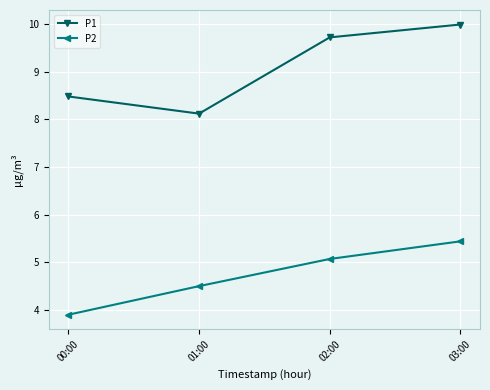

What is the difference between the highest and lowest values at 01:00?

3.6